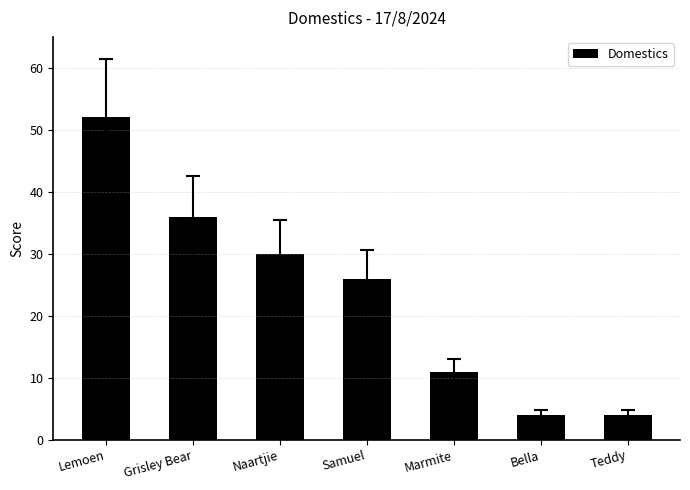

What is the minimum value shown in the chart?

4